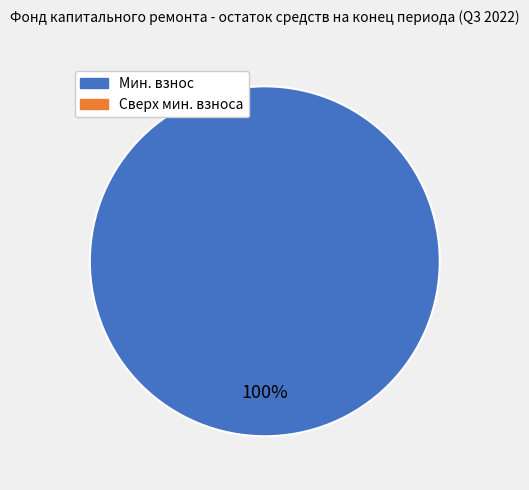

Does any single category account for the majority?

Yes